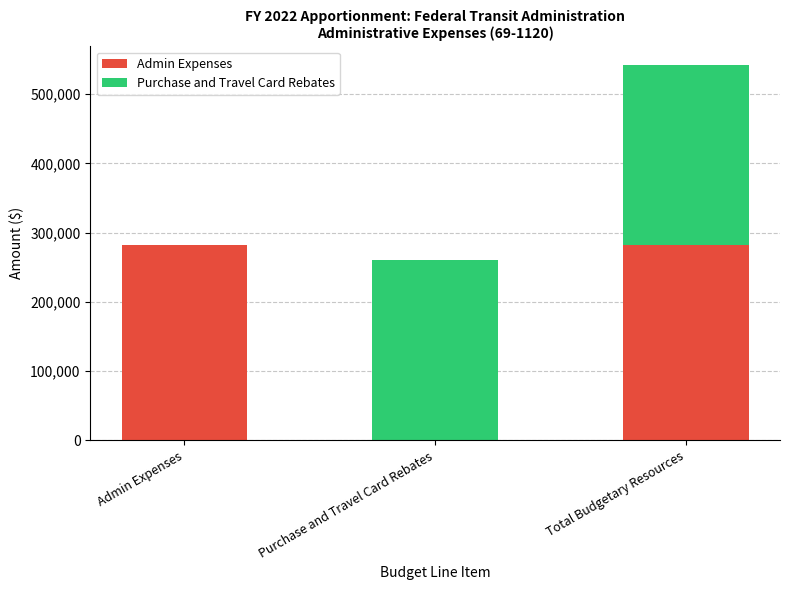

Is it true that Admin Expenses equals 399985 at Total Budgetary Resources?

False